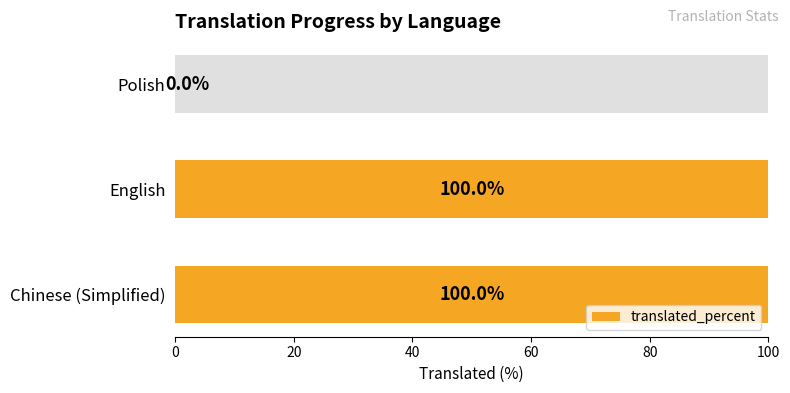

True or false: the data shows 136 at Chinese (Simplified).

False